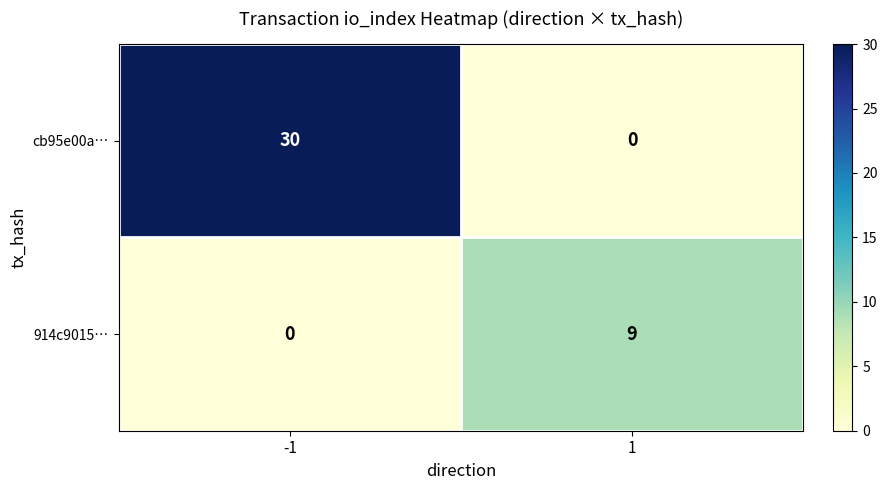

Reading left to right, what are all the values shown in this chart?

cb95e00a…: -1=30	1=0
914c9015…: -1=0	1=9